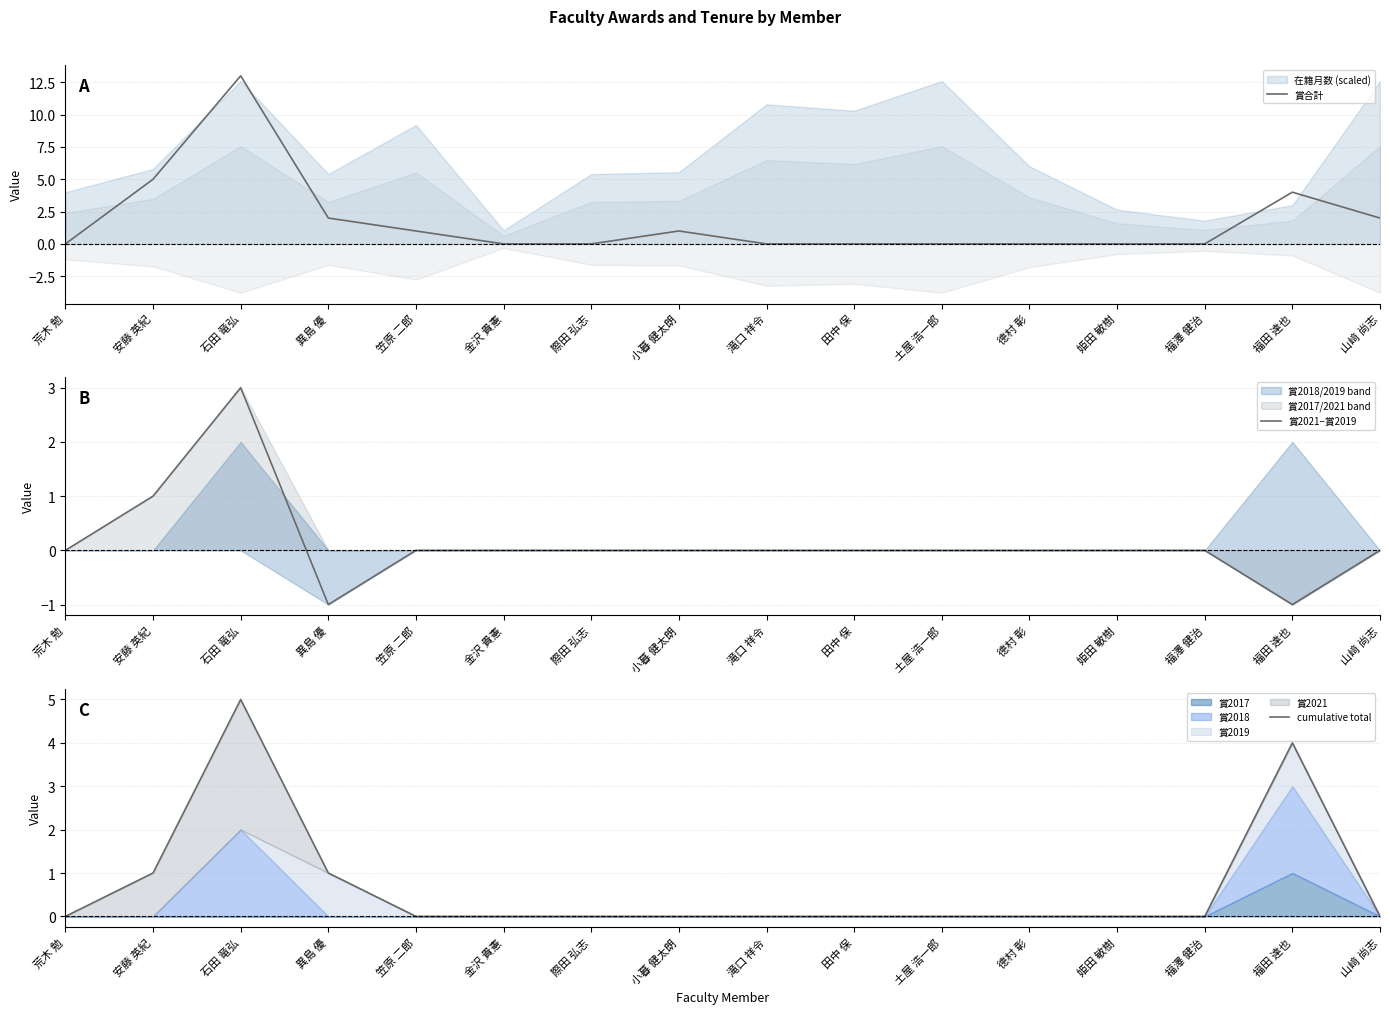

Is it true that 賞合計 equals 0 at 德村 彰?

True